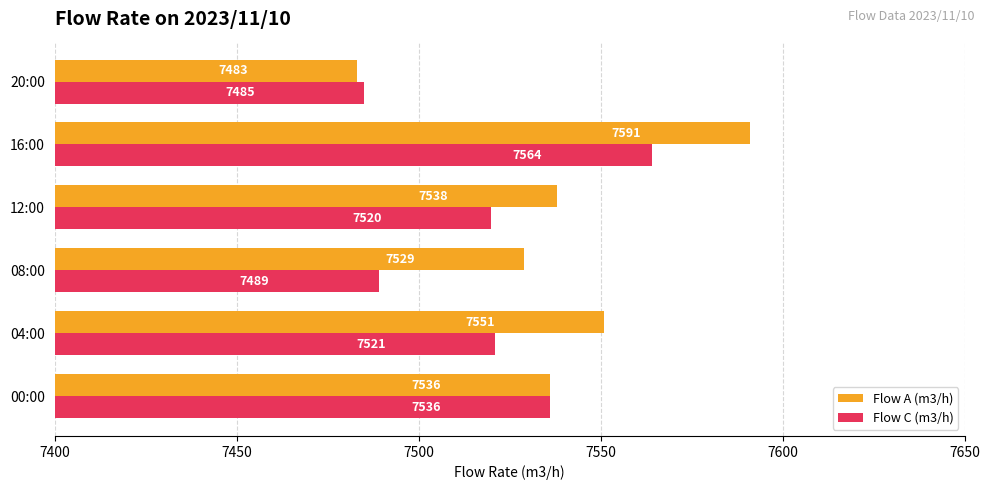

List the series in order of their peak value, highest first.

Flow A (m3/h), Flow C (m3/h)